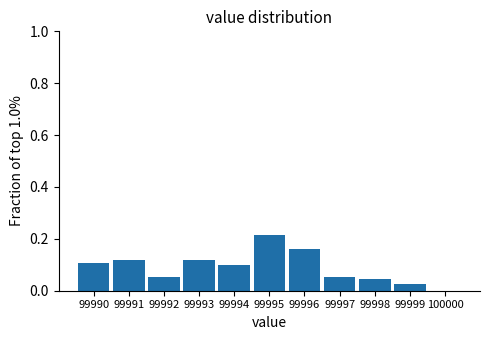

What is the sum of all values?

1.0